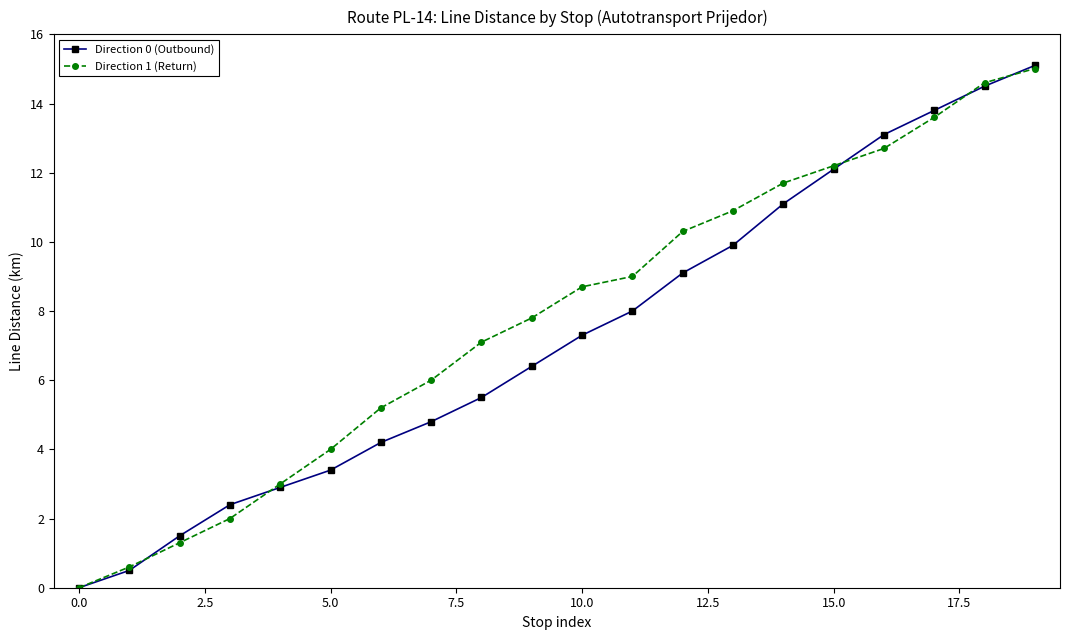

True or false: Direction 1 (Return) and Direction 0 (Outbound) cross at least once.

True